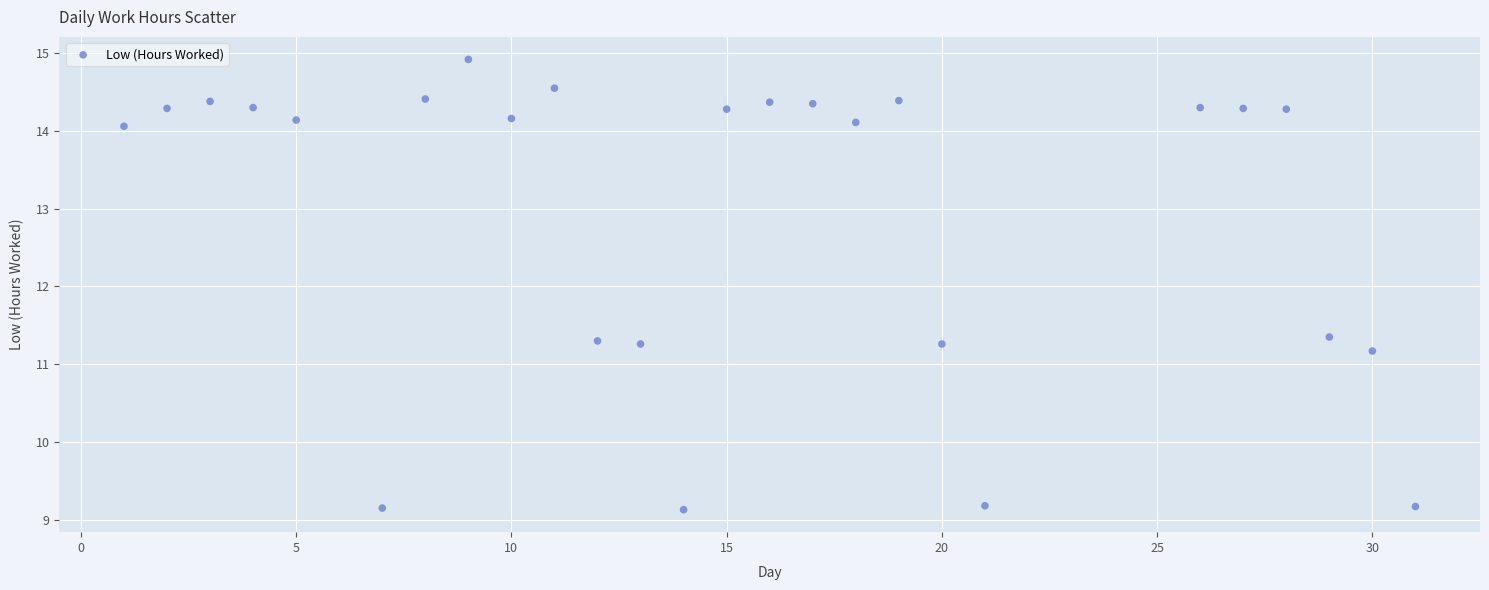

What is the range of X values (max minus min)?

30.0